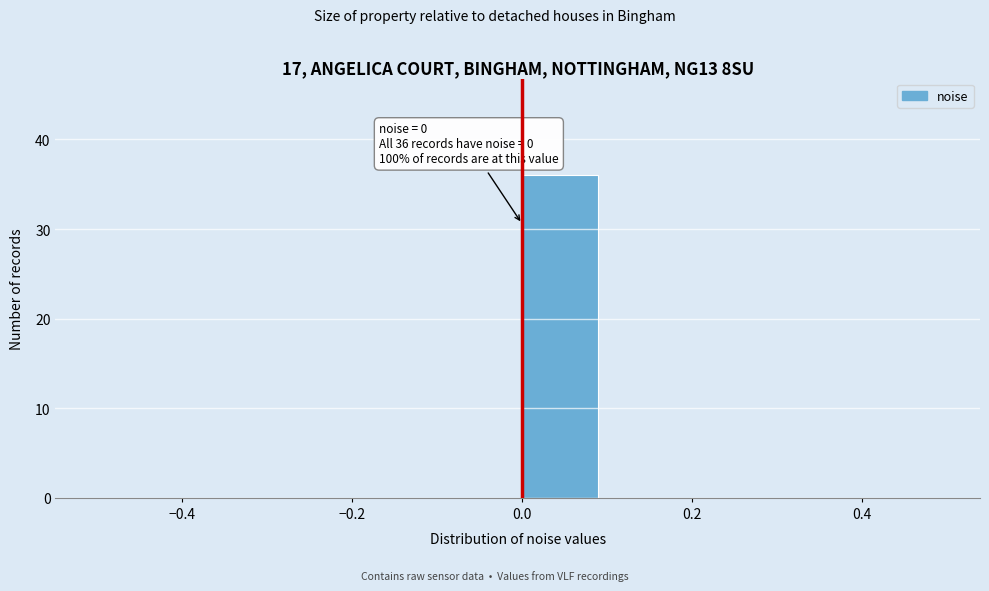

Over which range of the x-axis is the bar tallest?

0.0 to 0.1